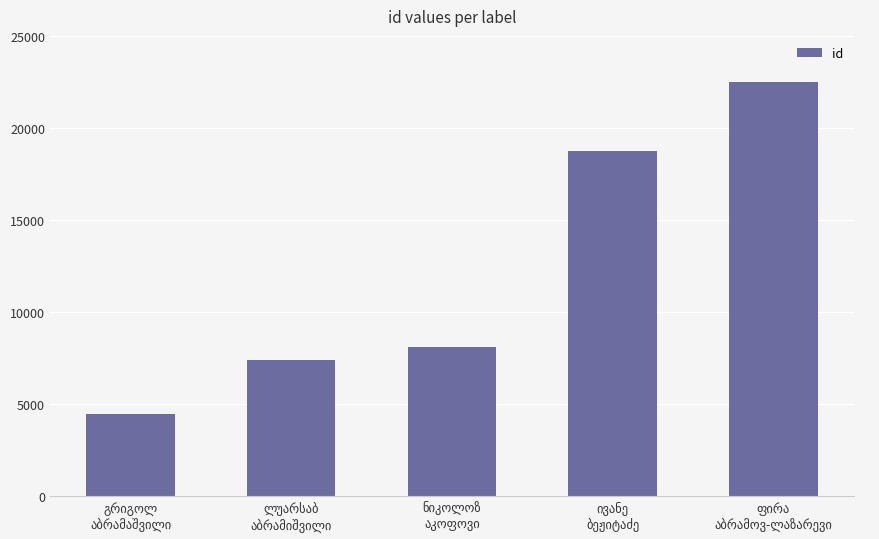

What is the difference between the maximum and minimum values?

18074